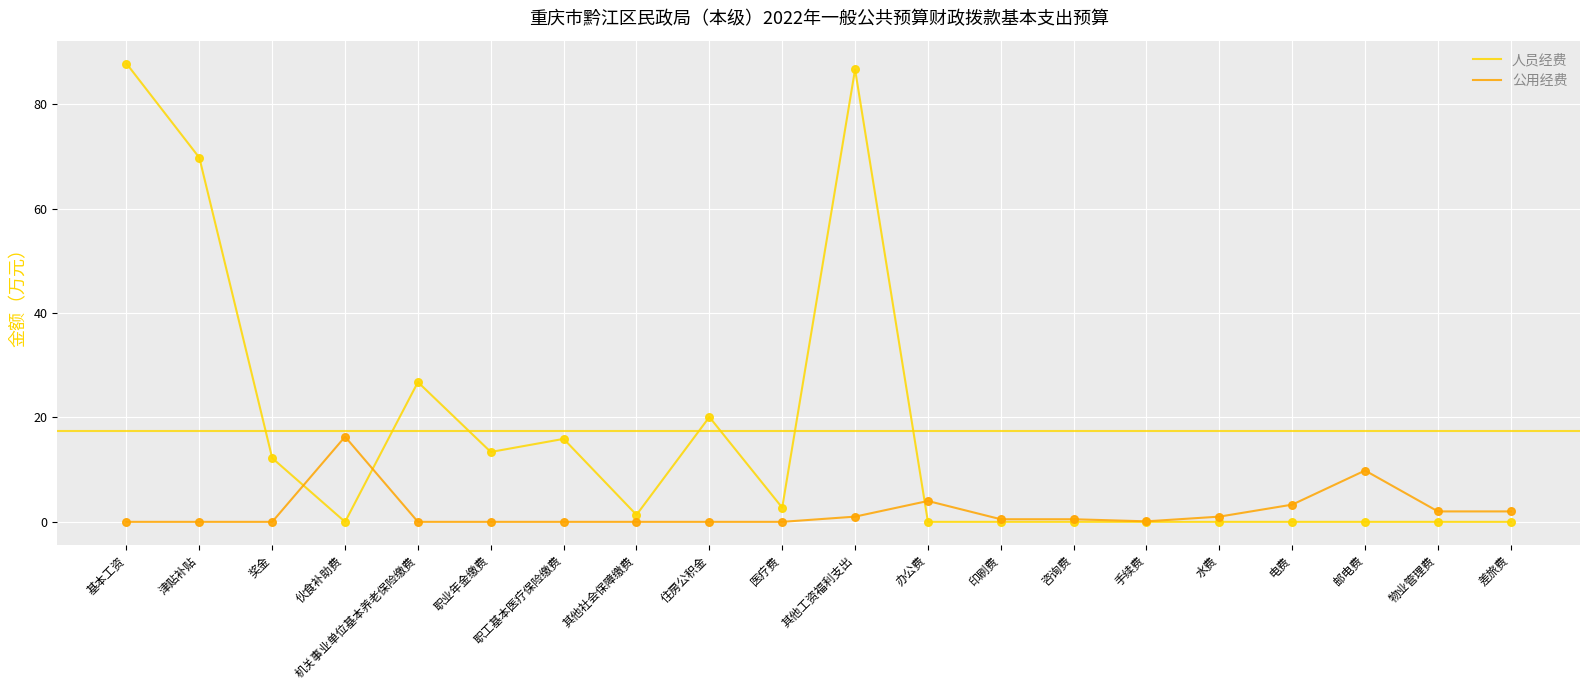

Is the value of 人员经费 at 邮电费 greater than the value of 公用经费 at 电费?

No